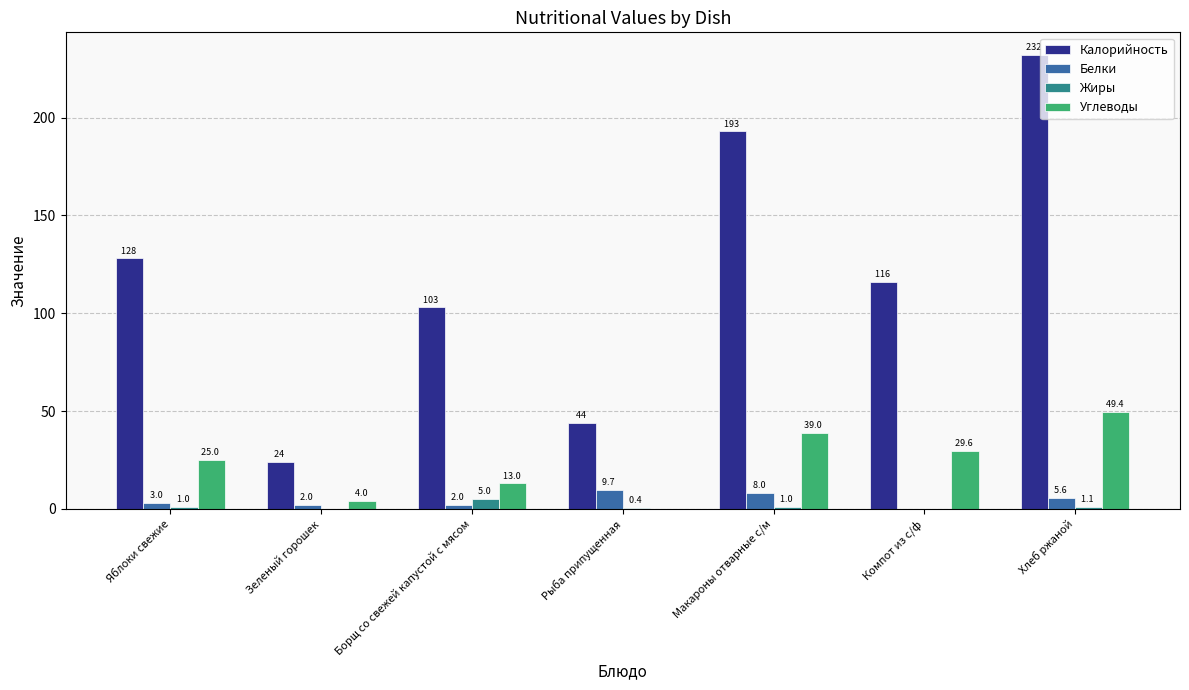

What is the maximum value shown in the chart?

232.0